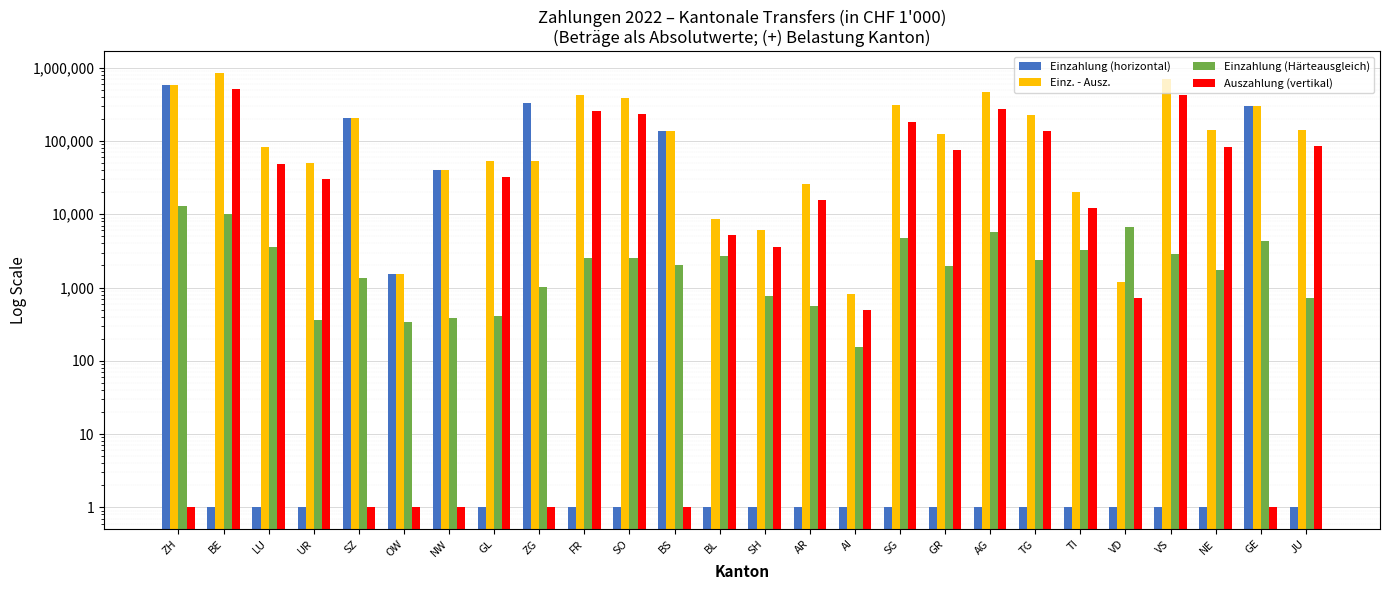

List the labels in order of Auszahlung (vertikal) value, largest first.

BE, VS, AG, FR, SO, SG, TG, JU, NE, GR, LU, GL, UR, AR, TI, BL, SH, VD, AI, ZH, SZ, OW, NW, ZG, BS, GE